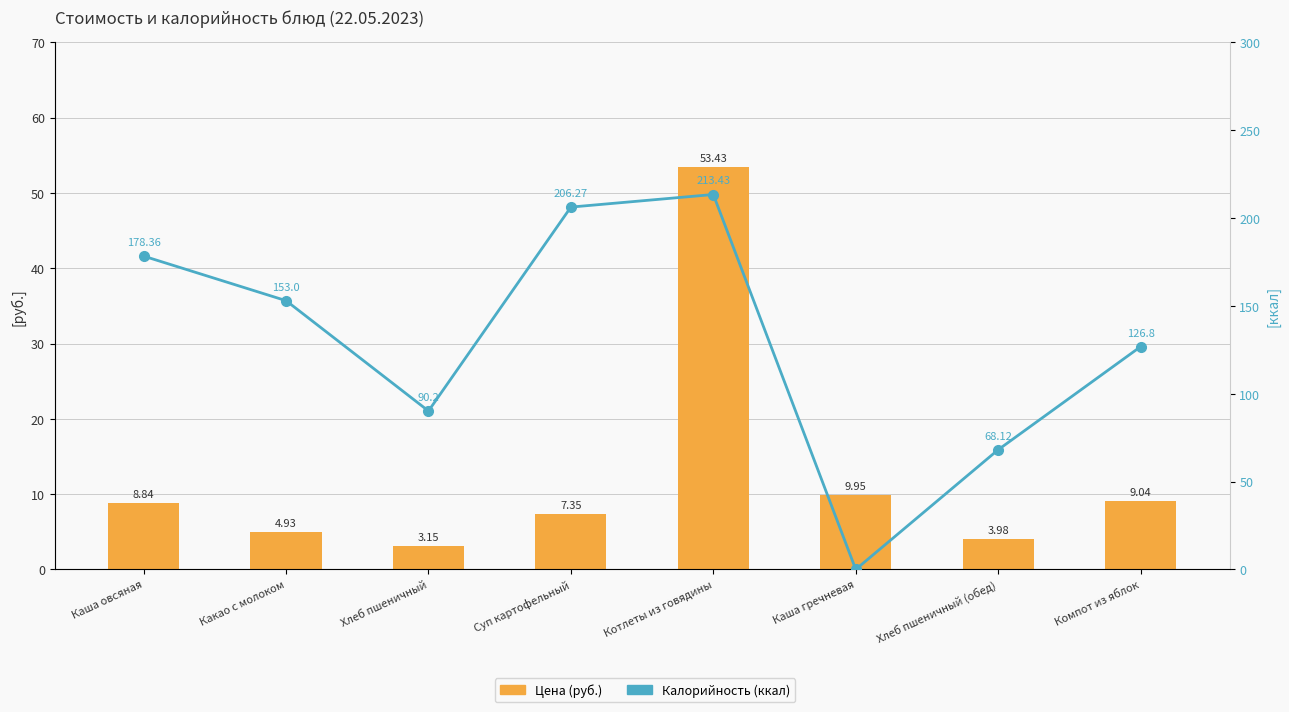

What value does the Цена (руб.) series have at Какао с молоком?

4.9